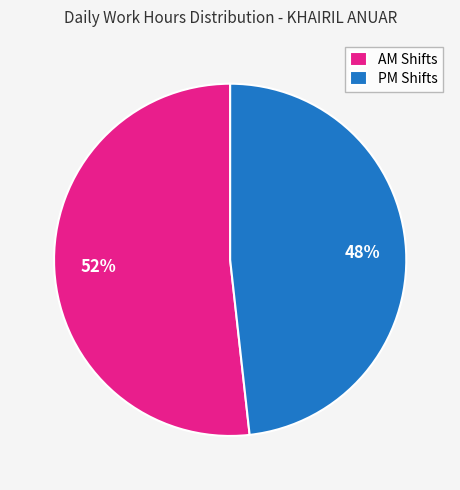

What is the ratio of the value at PM Shifts to the value at AM Shifts?

0.9